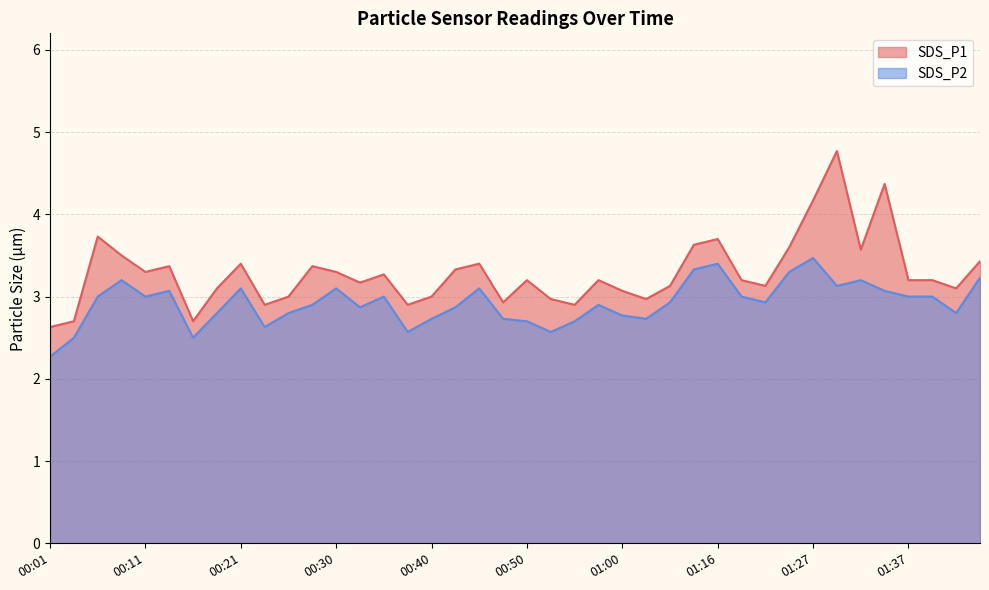

True or false: SDS_P2 and SDS_P1 intersect in this chart.

False